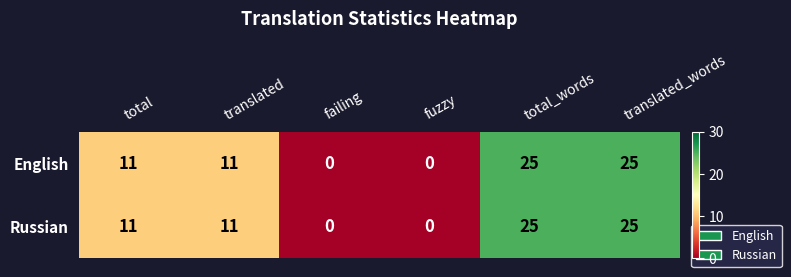

What is the total value across all series at total?

22